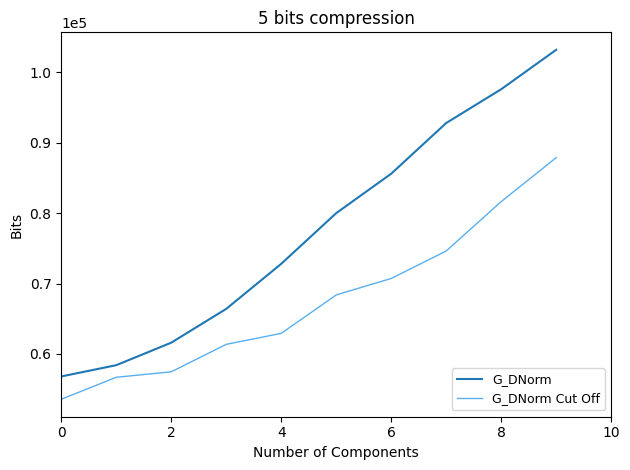

Rank the series by their average value, from lowest to highest.

G_DNorm Cut Off, G_DNorm